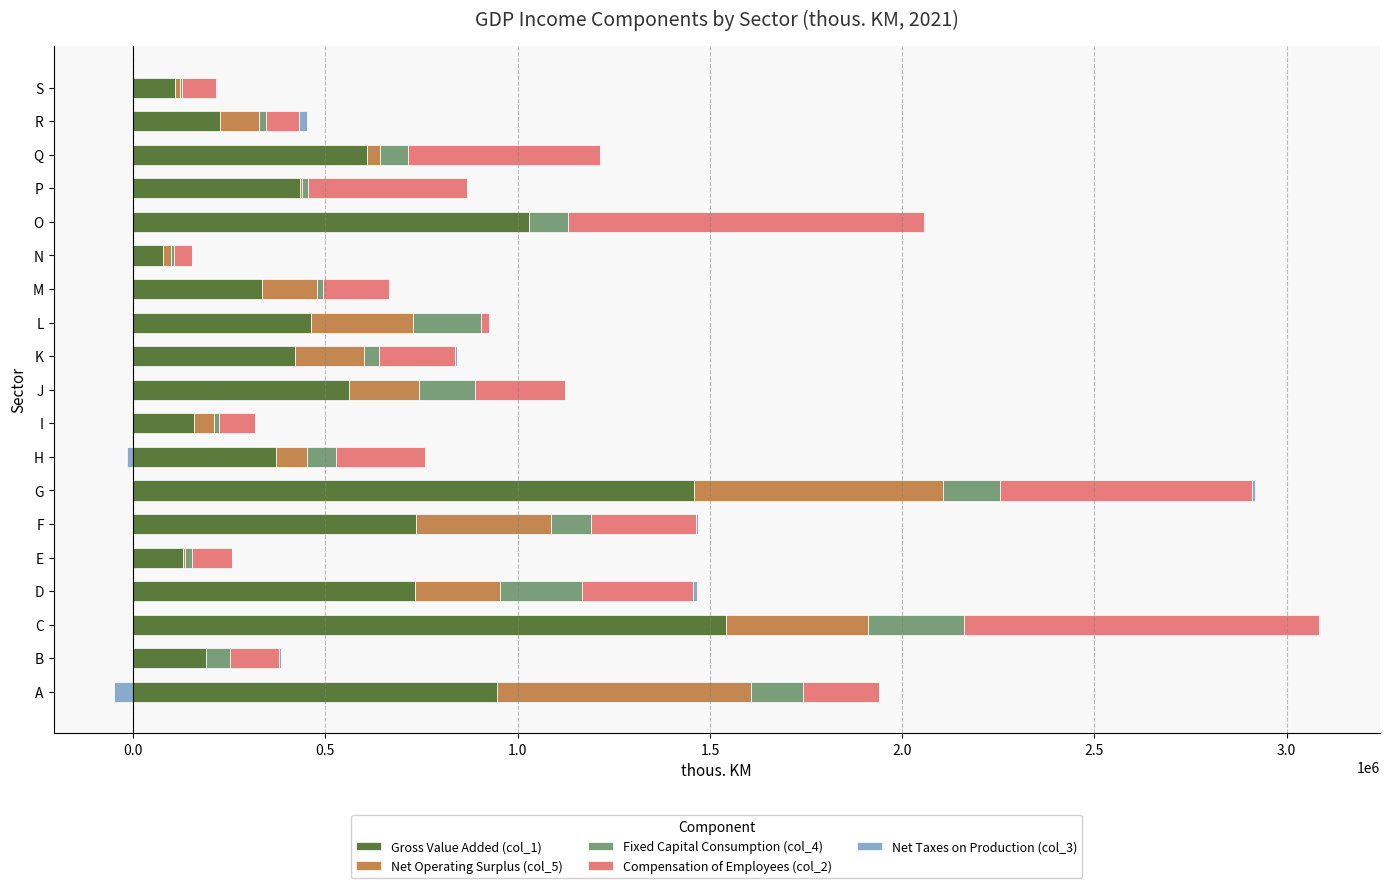

Which series has the largest range (max minus min)?

Gross Value Added (col_1)